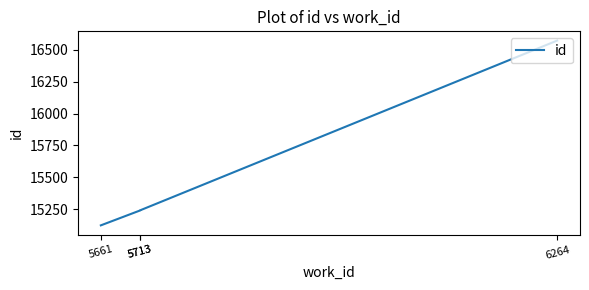

How many distinct data groups are displayed?

1